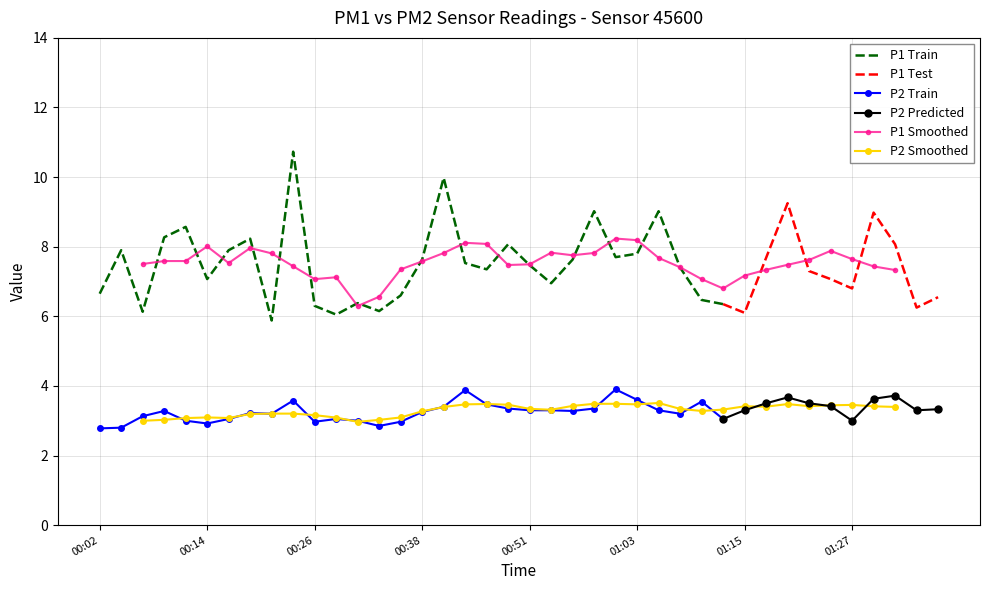

The value of P1 Train at 00:38 is 10.1. True or false?

False